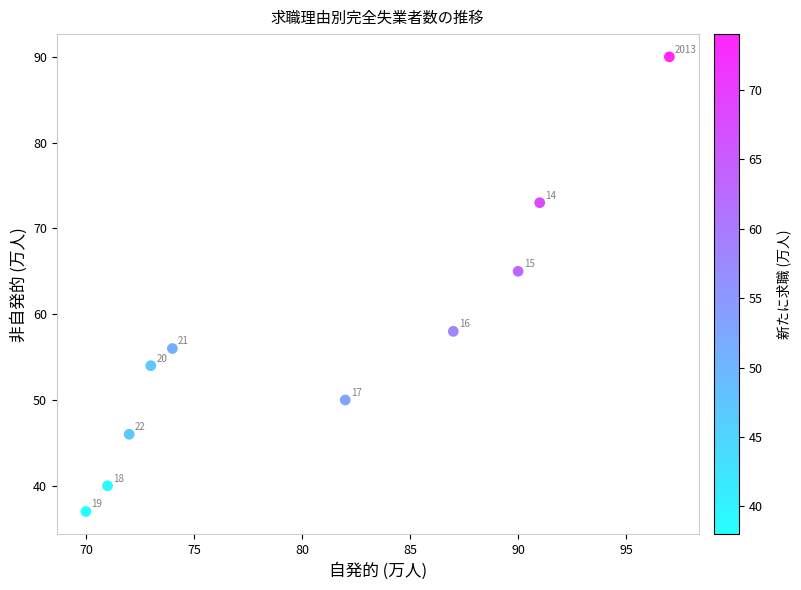

What Y value in the scatter plot is closest to 63?

65